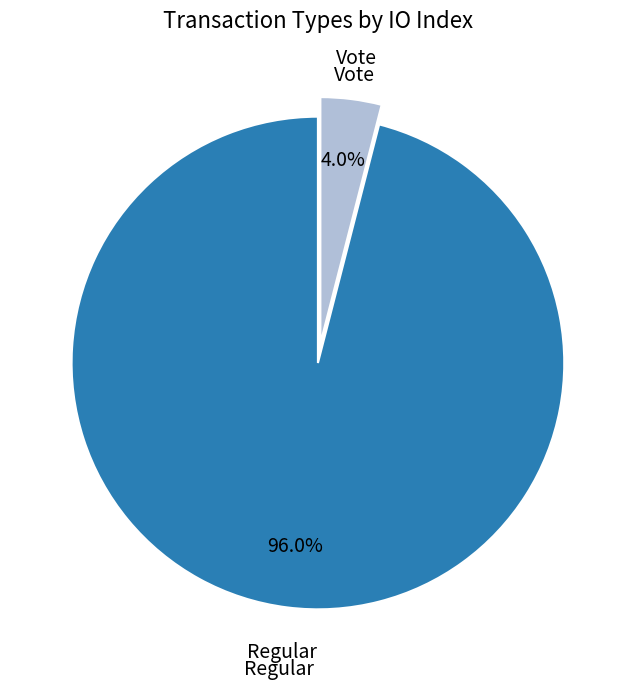

To the nearest percent, what portion does Vote represent?

4%